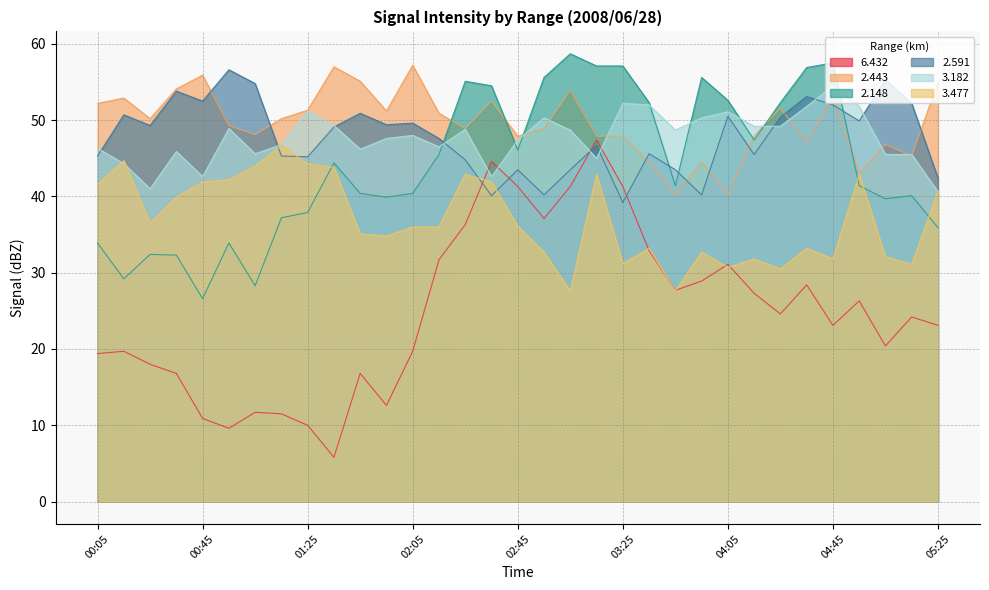

True or false:   3.477 and   2.443 cross at least once.

False